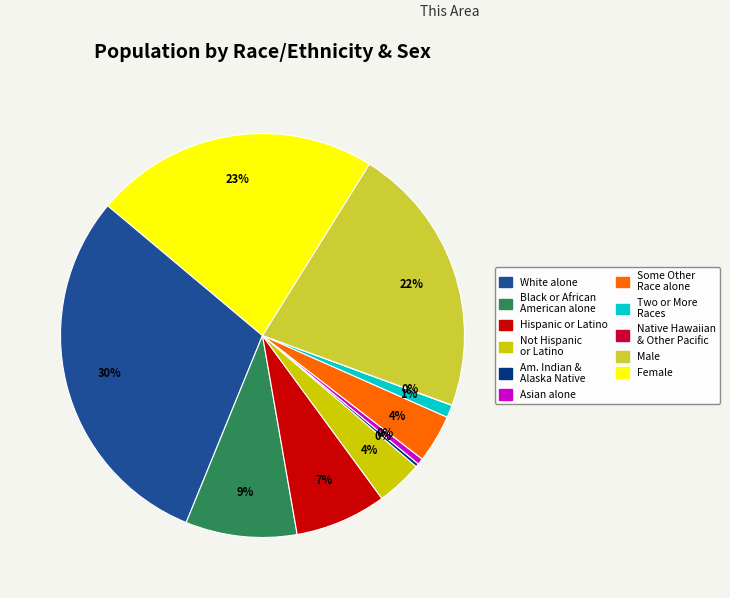

Is there any slice that represents more than half of the pie?

No